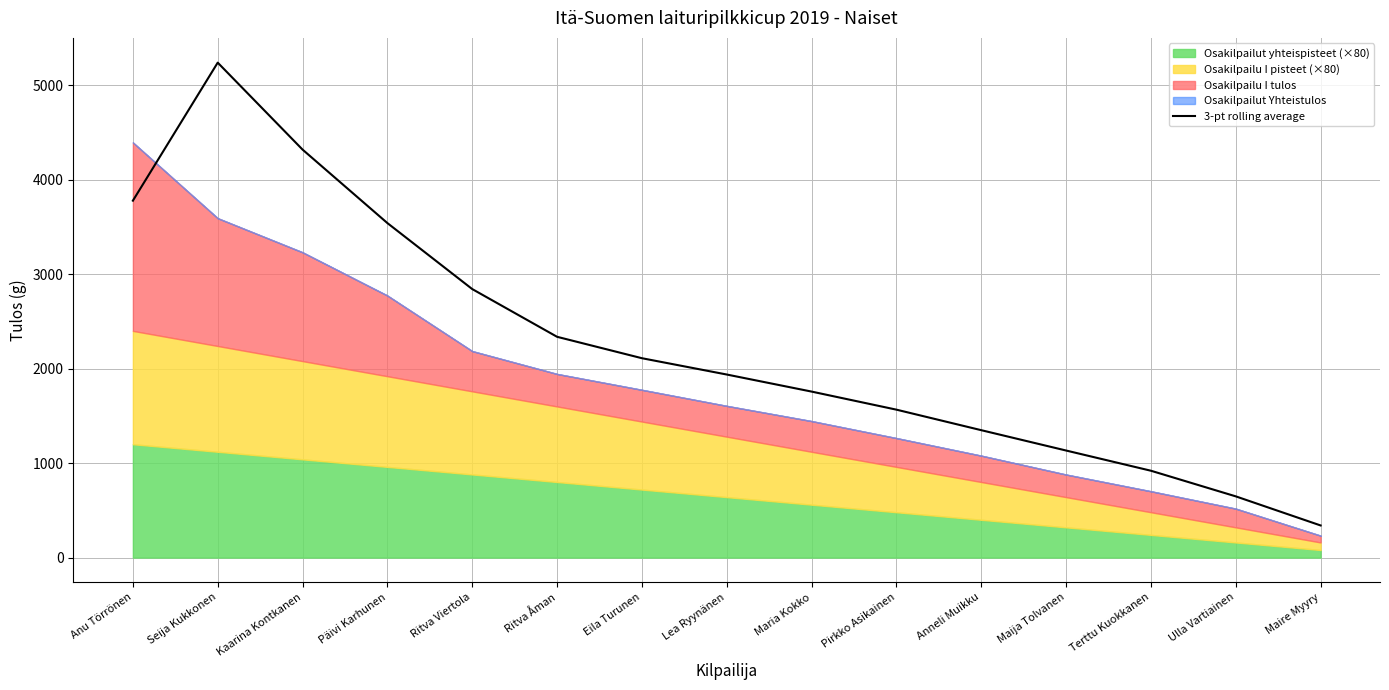

What is the label of the 6th point from the left?

Ritva Åman